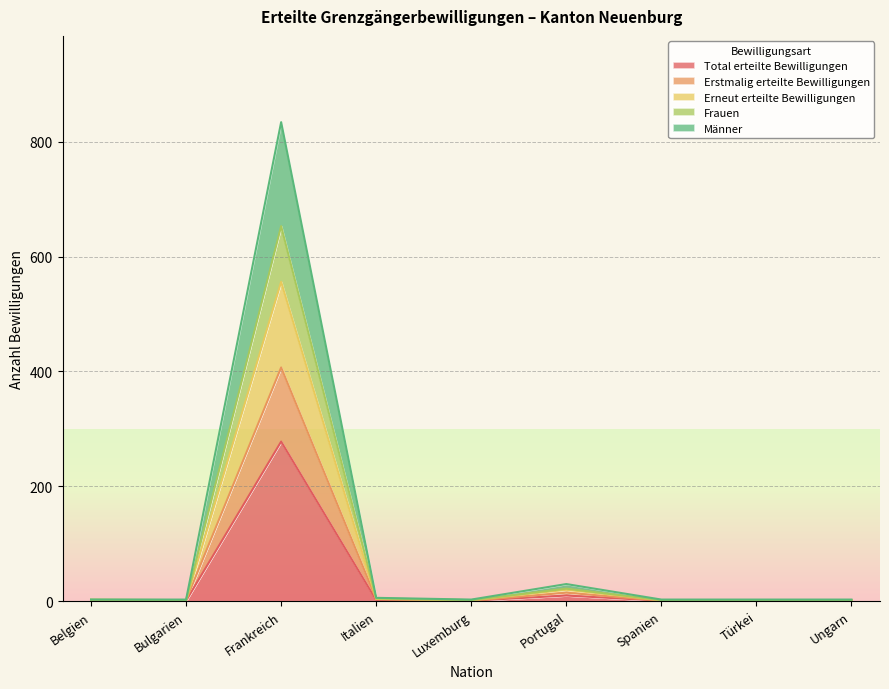

How many distinct data groups are displayed?

5